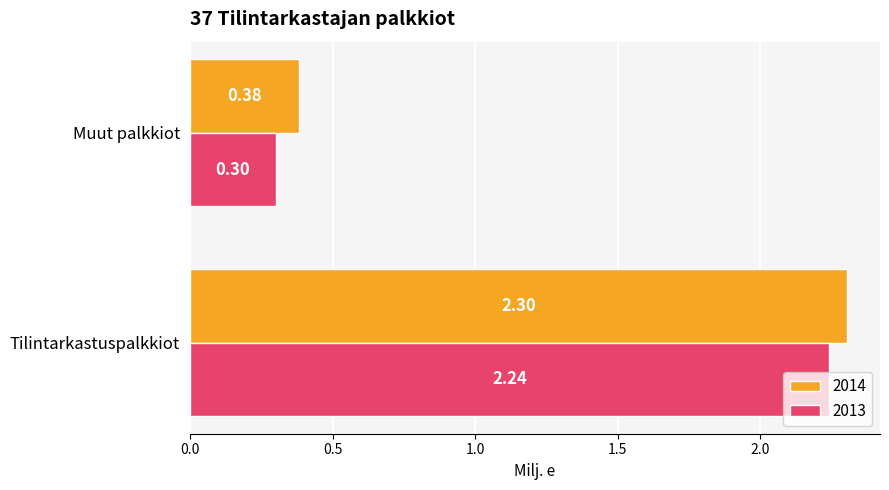

What are all the series names shown in the legend?

2014, 2013